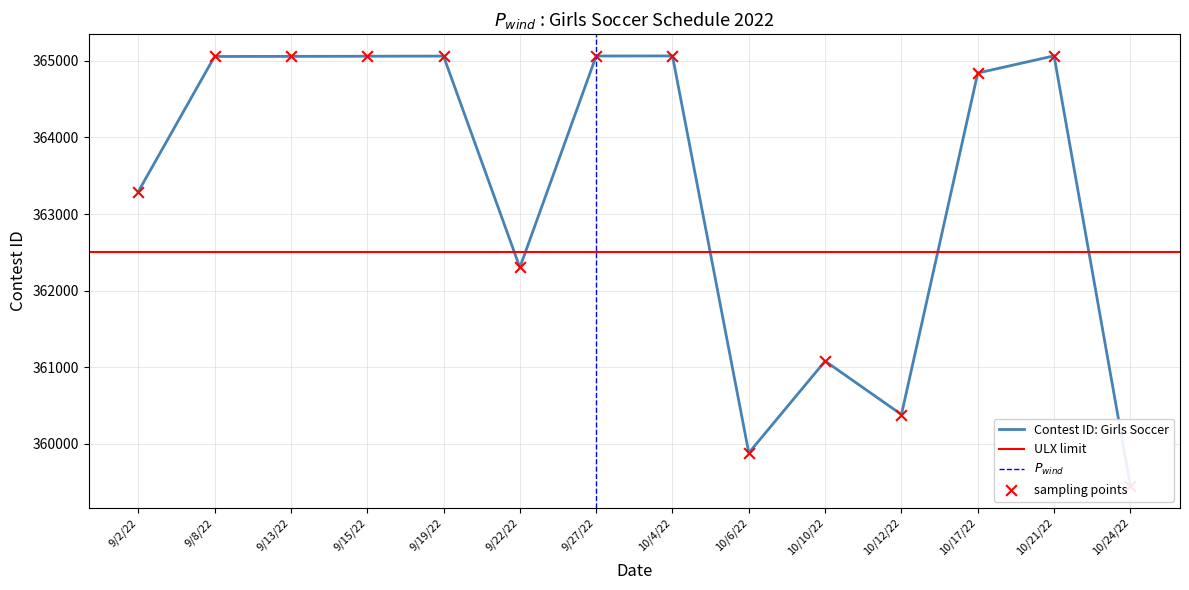

What is the ratio of the value at 9/13/22 to the value at 10/6/22?

1.0